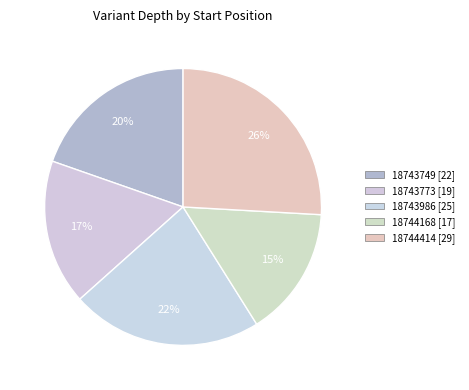

To the nearest percent, what percentage of the pie is 18743773?

17%